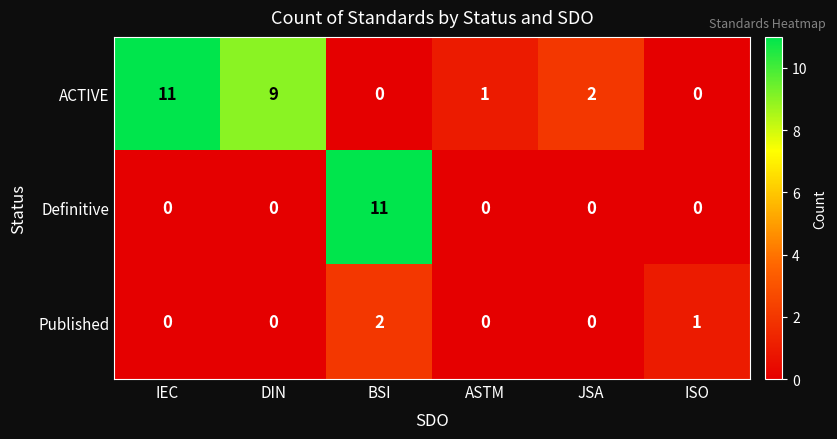

How many positive values does the Definitive series have?

1